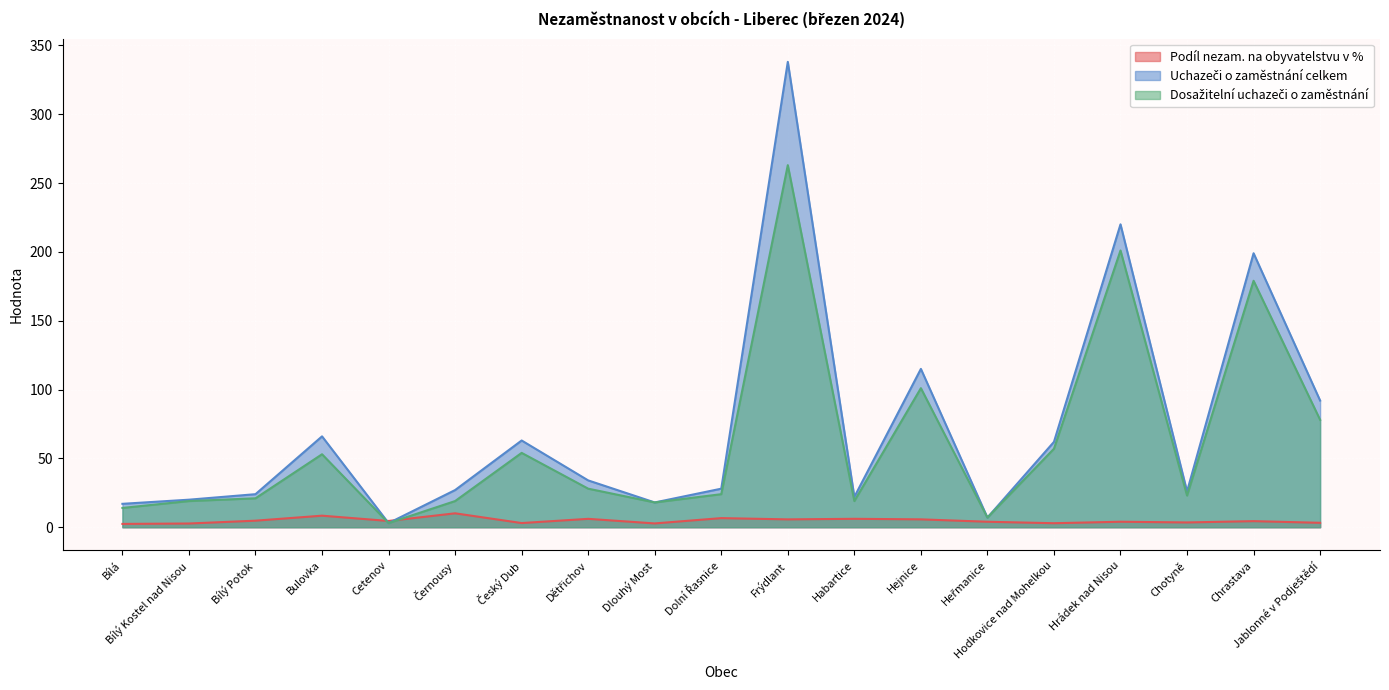

What is the value of the Uchazeči o zaměstnání celkem point at the 14th from the left?

7.0